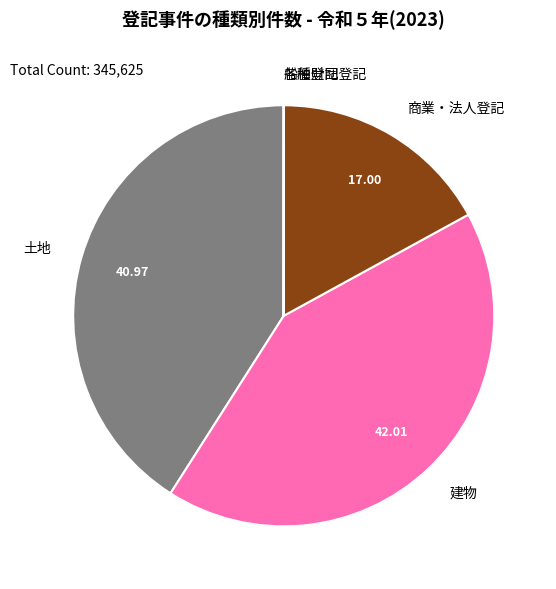

Is there a majority slice in this chart?

No